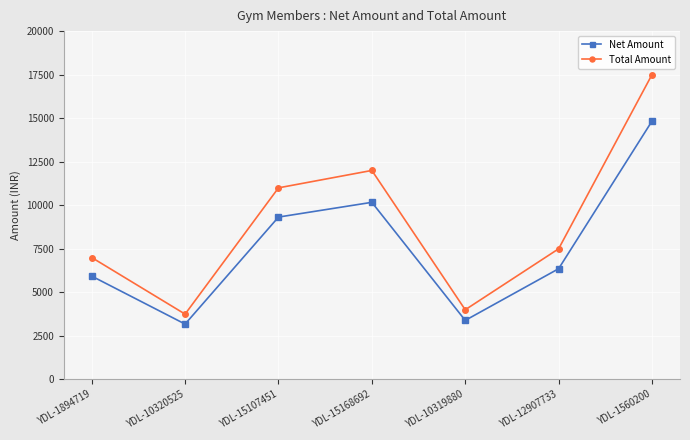

Reading left to right, transcribe all the data shown in this chart.

Net Amount: 5932.2	3178.0	9322.0	10169.5	3389.8	6355.9	14830.5
Total Amount: 7000.0	3750.0	11000.0	12000.0	4000.0	7500.0	17500.0